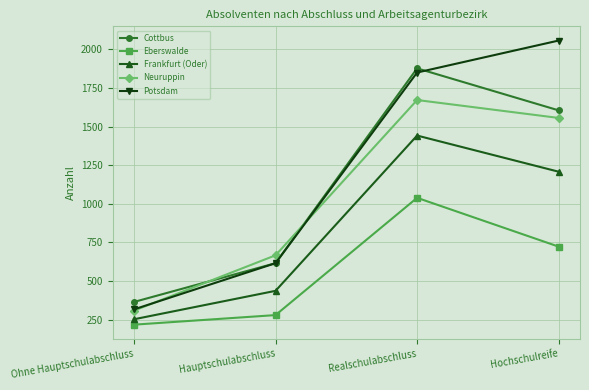

What is the spread (max minus min) of values at Hochschulreife?

1334